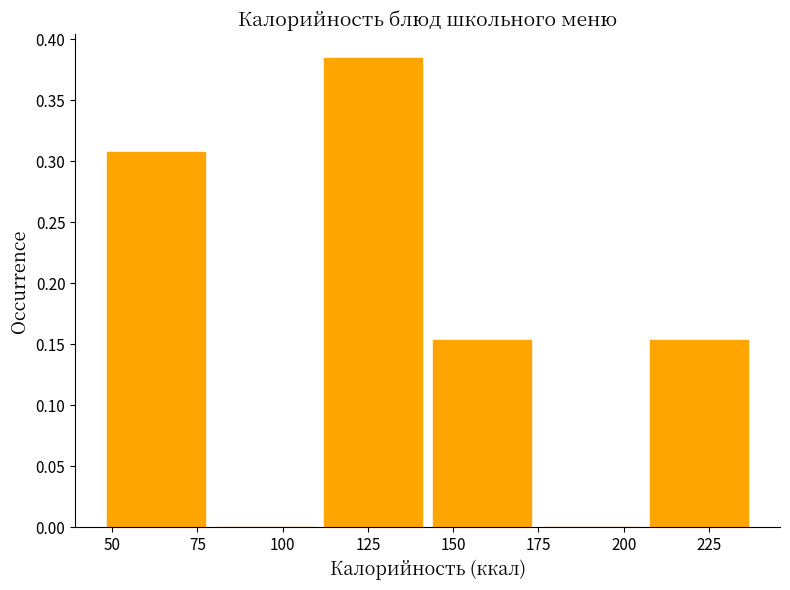

Which range on the x-axis has the tallest bar?

110 to 145